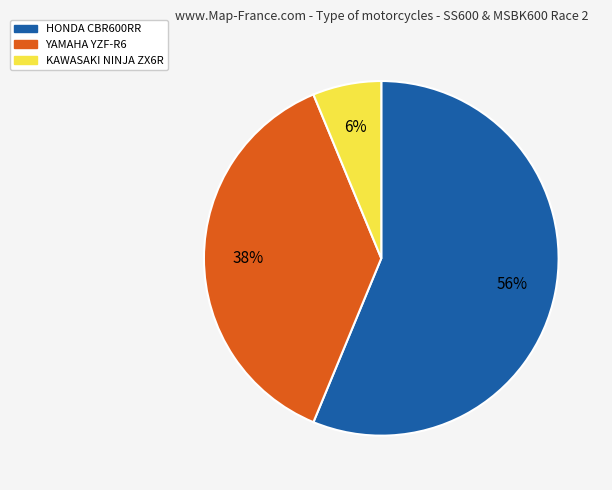

Does any single category account for the majority?

Yes